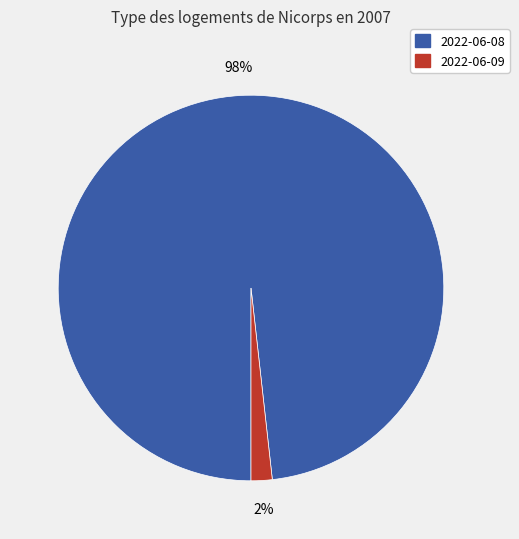

To the nearest percent, what is the average slice percentage?

50%